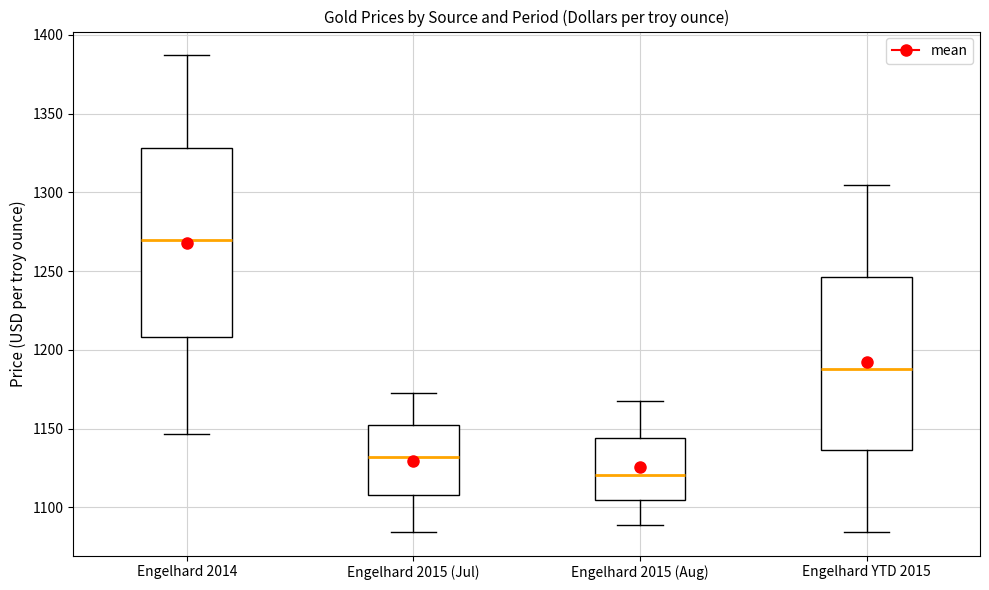

Reading left to right, transcribe this box plot: for each box, give where its median line is, the range the box spans, and where its two whiskers end, as read against the y-axis. The values are not printed on the chart, so give them approximately, as read against the axis.

Engelhard 2014: median 1270, box 1210 to 1330, whiskers 1145 to 1385
Engelhard 2015 (Jul): median 1130, box 1110 to 1150, whiskers 1085 to 1175
Engelhard 2015 (Aug): median 1120, box 1105 to 1145, whiskers 1090 to 1170
Engelhard YTD 2015: median 1190, box 1135 to 1245, whiskers 1085 to 1305